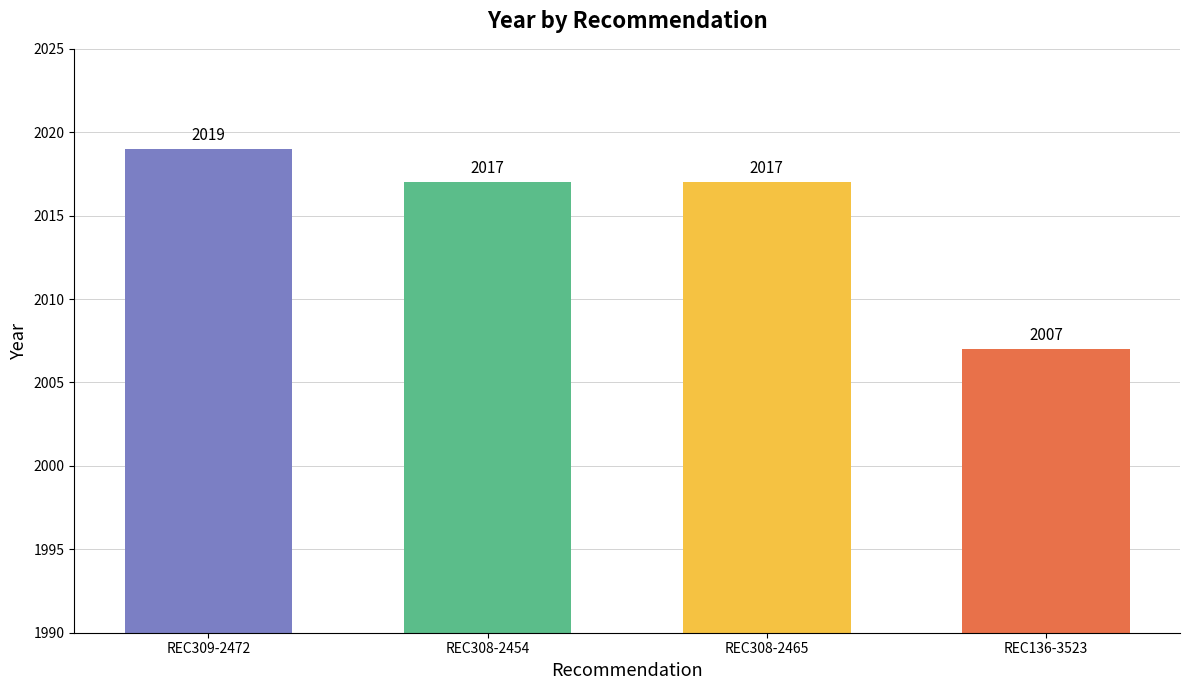

What is the approximate value at REC308-2465?

2017